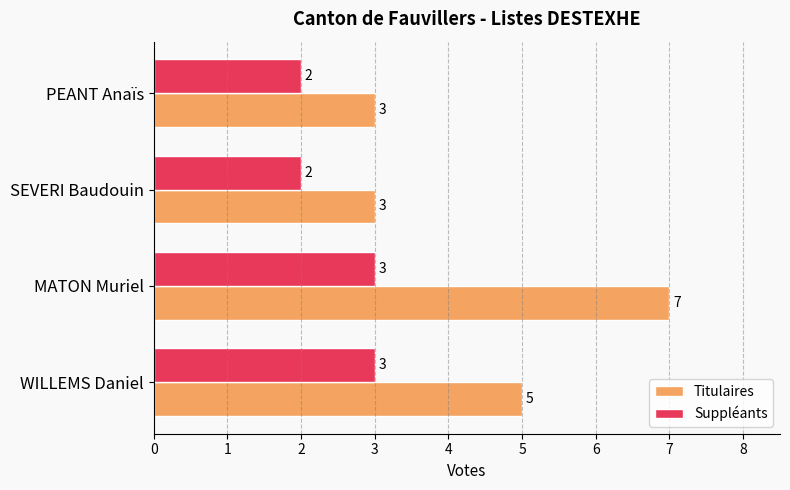

Is the value of Suppléants at WILLEMS Daniel greater than the value of Titulaires at WILLEMS Daniel?

No